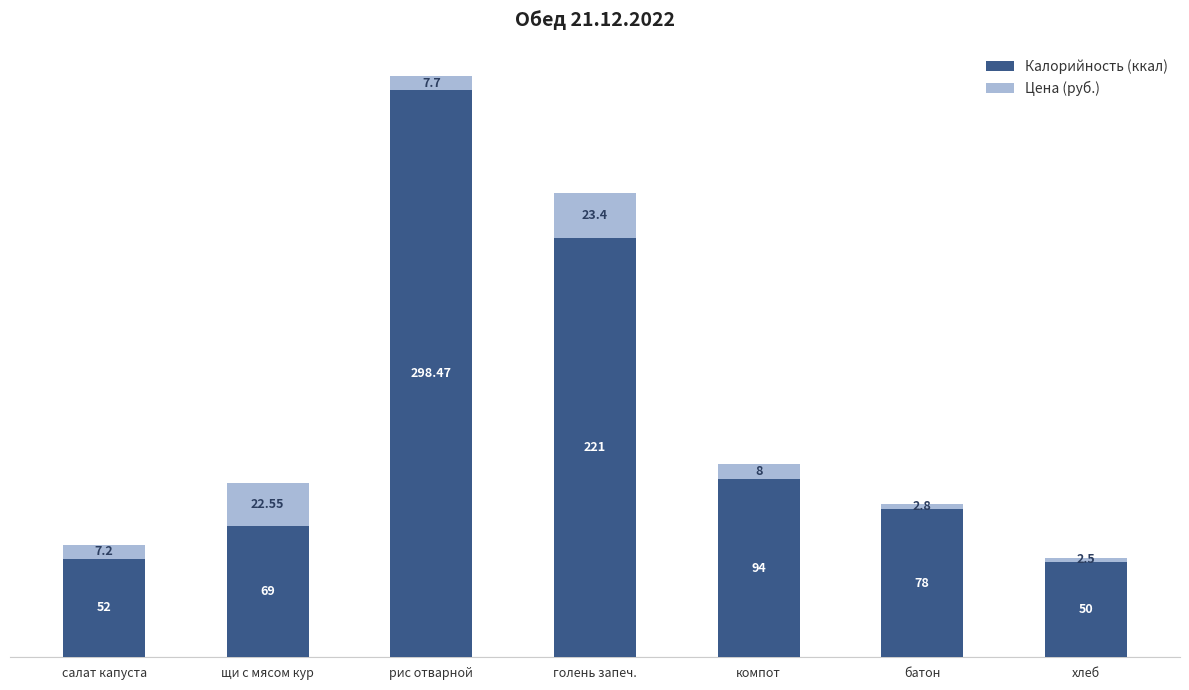

Where does the Калорийность (ккал) series first go above 78?

рис отварной